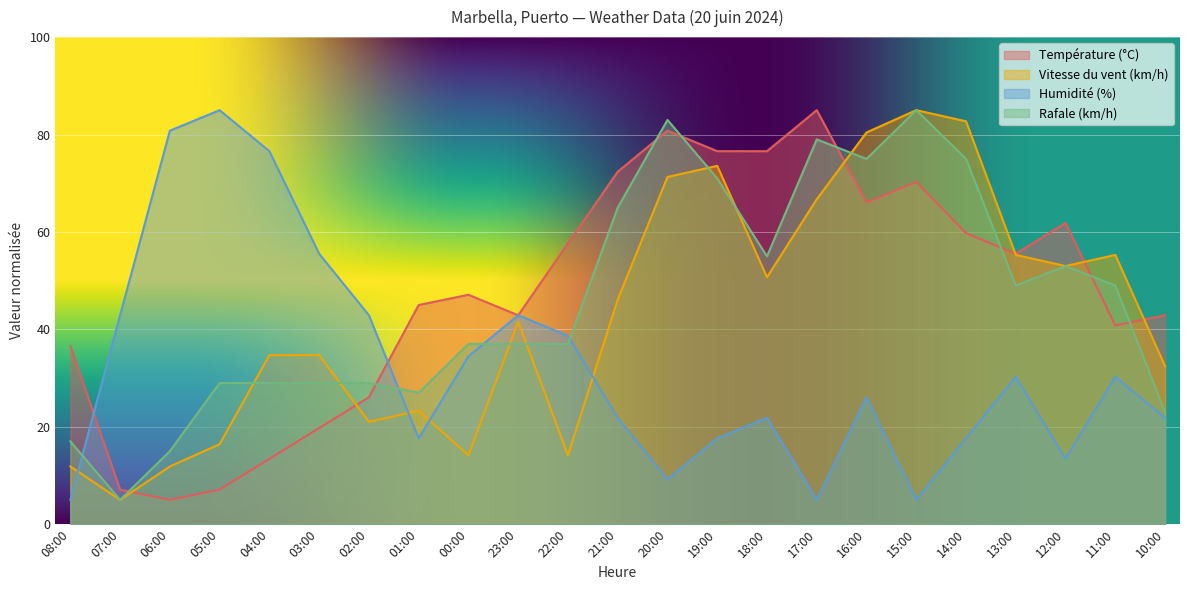

After their last crossing, which series has the higher values: Température (°C) or Vitesse du vent (km/h)?

Température (°C)